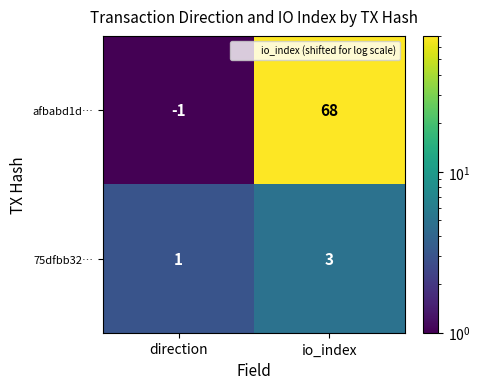

What is the maximum value shown in the chart?

68